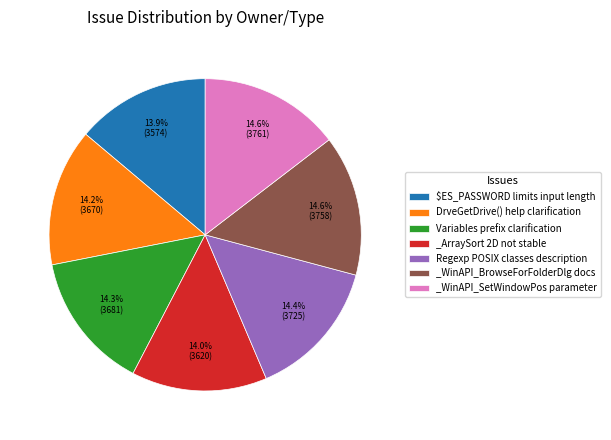

The _WinAPI_BrowseForFolderDlg docs slice represents 15% of the pie. True or false?

True